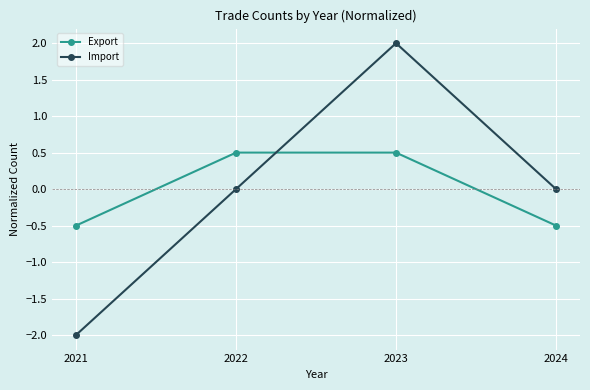

At which category is the sum across all series the highest?

2023